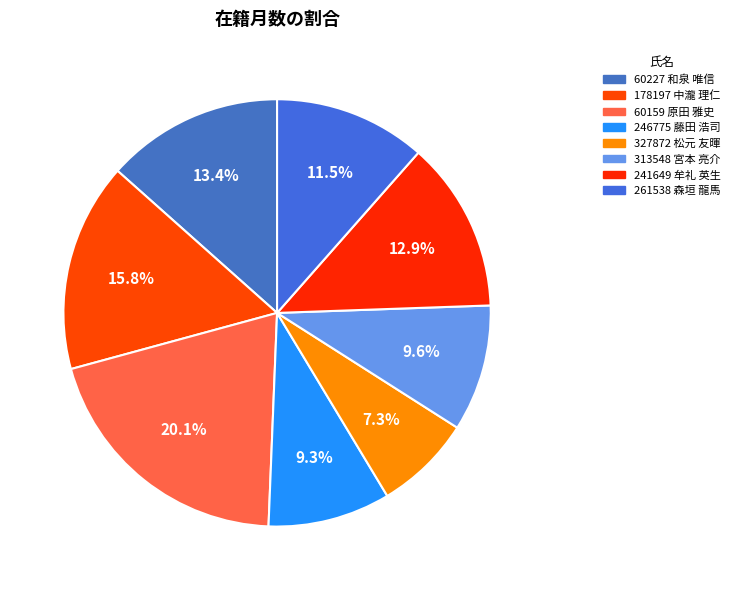

The 313548 宮本 亮介 slice represents 10% of the pie. True or false?

True